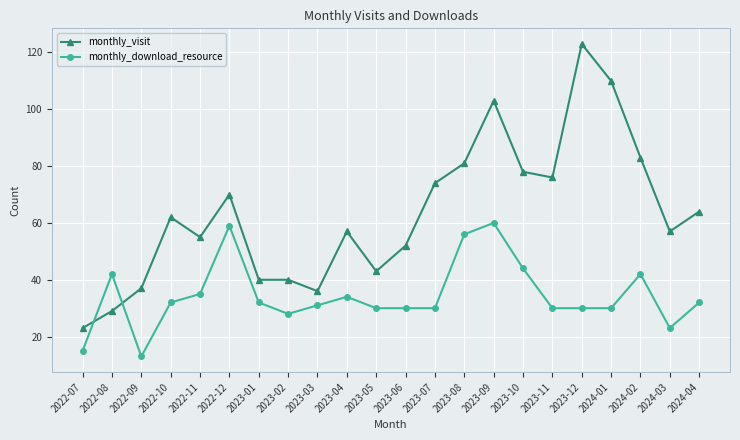

How many lines are shown in the chart?

2